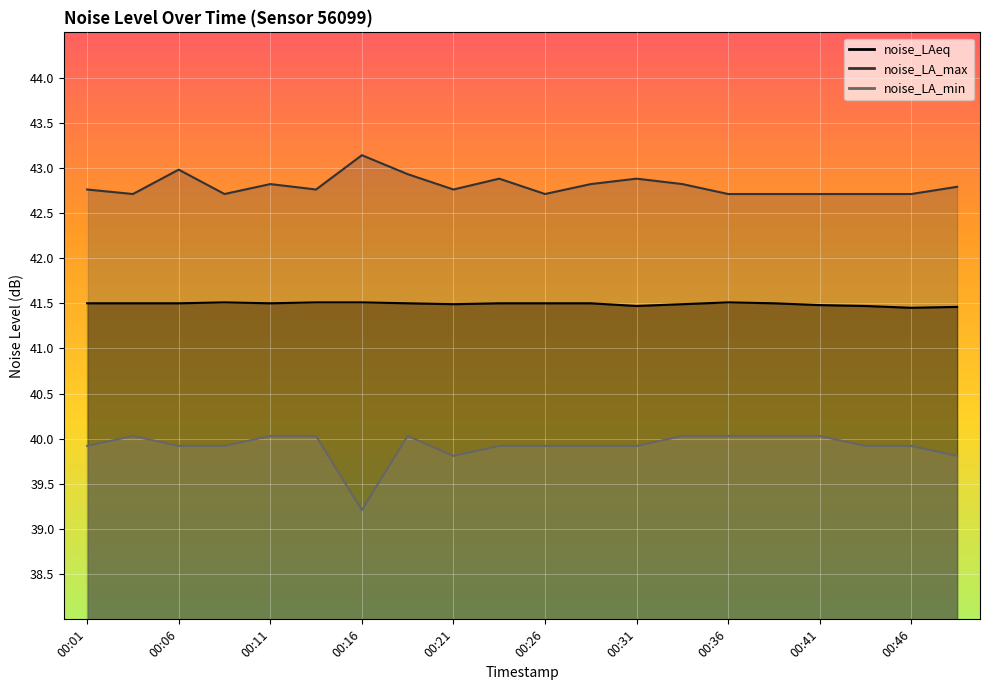

Rank the series by their maximum value, from highest to lowest.

noise_LA_max, noise_LAeq, noise_LA_min